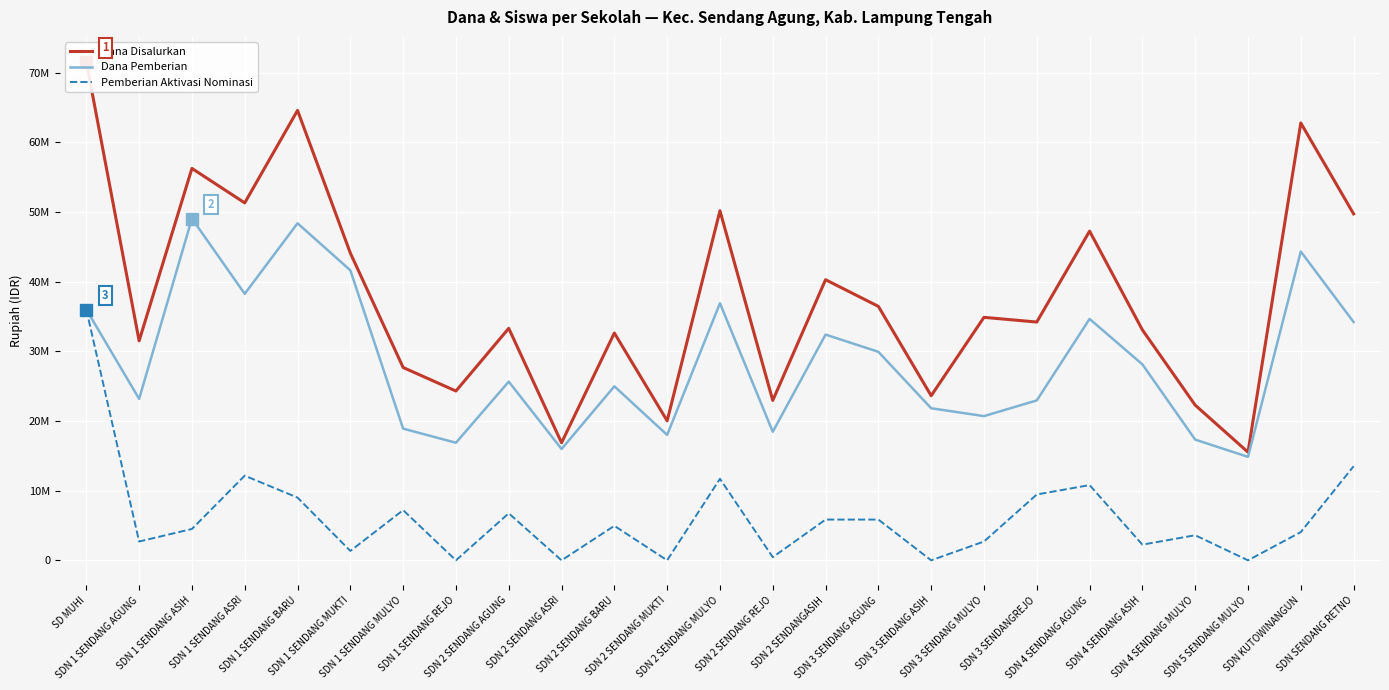

Reading left to right, list all the values displayed in this chart.

Dana Disalurkan: SD MUHI=71550000	SDN 1 SENDANG AGUNG=31500000	SDN 1 SENDANG ASIH=56250000	SDN 1 SENDANG ASRI=51300000	SDN 1 SENDANG BARU=64575000	SDN 1 SENDANG MUKTI=44100000	SDN 1 SENDANG MULYO=27675000	SDN 1 SENDANG REJO=24300000	SDN 2 SENDANG AGUNG=33300000	SDN 2 SENDANG ASRI=16875000	SDN 2 SENDANG BARU=32625000	SDN 2 SENDANG MUKTI=20025000	SDN 2 SENDANG MULYO=50175000	SDN 2 SENDANG REJO=22950000	SDN 2 SENDANGASIH=40275000	SDN 3 SENDANG AGUNG=36450000	SDN 3 SENDANG ASIH=23625000	SDN 3 SENDANG MULYO=34875000	SDN 3 SENDANGREJO=34200000	SDN 4 SENDANG AGUNG=47250000	SDN 4 SENDANG ASIH=33075000	SDN 4 SENDANG MULYO=22275000	SDN 5 SENDANG MULYO=15525000	SDN KUTOWINANGUN=62775000	SDN SENDANG RETNO=49725000
Dana Pemberian: SD MUHI=36000000	SDN 1 SENDANG AGUNG=23175000	SDN 1 SENDANG ASIH=49050000	SDN 1 SENDANG ASRI=38250000	SDN 1 SENDANG BARU=48375000	SDN 1 SENDANG MUKTI=41625000	SDN 1 SENDANG MULYO=18900000	SDN 1 SENDANG REJO=16875000	SDN 2 SENDANG AGUNG=25650000	SDN 2 SENDANG ASRI=15975000	SDN 2 SENDANG BARU=24975000	SDN 2 SENDANG MUKTI=18000000	SDN 2 SENDANG MULYO=36900000	SDN 2 SENDANG REJO=18450000	SDN 2 SENDANGASIH=32400000	SDN 3 SENDANG AGUNG=29925000	SDN 3 SENDANG ASIH=21825000	SDN 3 SENDANG MULYO=20700000	SDN 3 SENDANGREJO=22950000	SDN 4 SENDANG AGUNG=34650000	SDN 4 SENDANG ASIH=28125000	SDN 4 SENDANG MULYO=17325000	SDN 5 SENDANG MULYO=14850000	SDN KUTOWINANGUN=44325000	SDN SENDANG RETNO=34200000
Pemberian Aktivasi Nominasi: SD MUHI=36000000	SDN 1 SENDANG AGUNG=2700000	SDN 1 SENDANG ASIH=4500000	SDN 1 SENDANG ASRI=12150000	SDN 1 SENDANG BARU=9000000	SDN 1 SENDANG MUKTI=1350000	SDN 1 SENDANG MULYO=7200000	SDN 1 SENDANG REJO=0	SDN 2 SENDANG AGUNG=6750000	SDN 2 SENDANG ASRI=0	SDN 2 SENDANG BARU=4950000	SDN 2 SENDANG MUKTI=0	SDN 2 SENDANG MULYO=11700000	SDN 2 SENDANG REJO=450000	SDN 2 SENDANGASIH=5850000	SDN 3 SENDANG AGUNG=5850000	SDN 3 SENDANG ASIH=0	SDN 3 SENDANG MULYO=2700000	SDN 3 SENDANGREJO=9450000	SDN 4 SENDANG AGUNG=10800000	SDN 4 SENDANG ASIH=2250000	SDN 4 SENDANG MULYO=3600000	SDN 5 SENDANG MULYO=0	SDN KUTOWINANGUN=4050000	SDN SENDANG RETNO=13500000